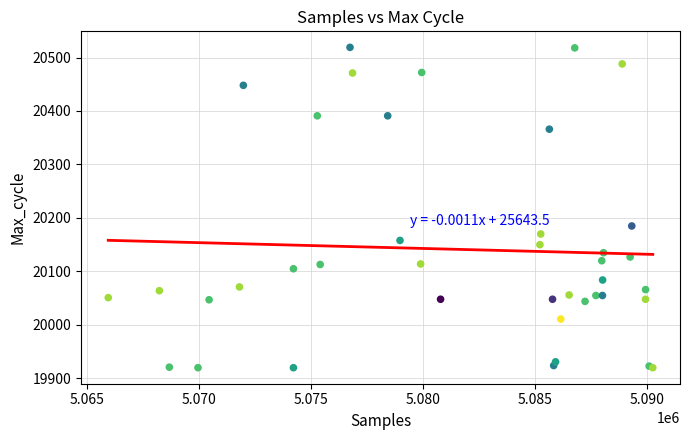

What Y value in the scatter plot is closest to 20219?

20185